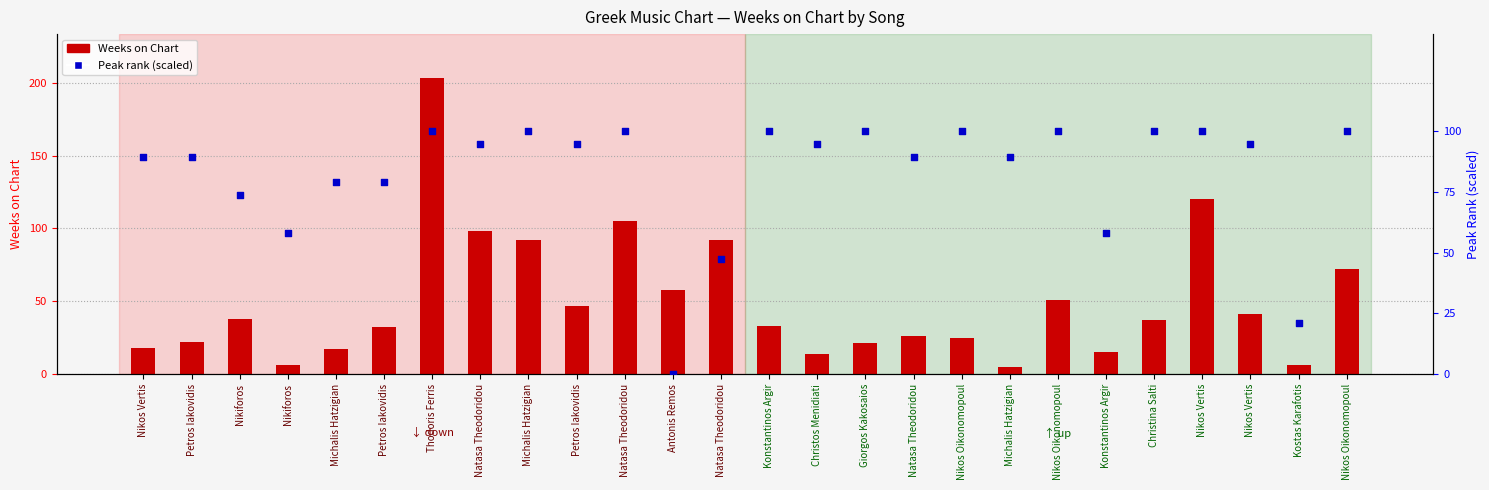

Which series reaches the minimum Y coordinate?

Peak rank (scaled 0-100)